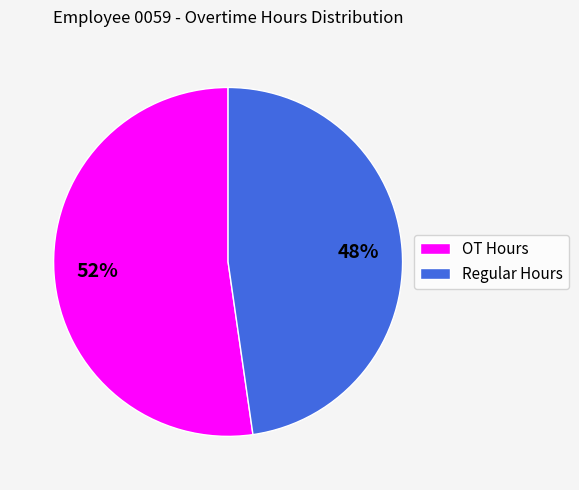

Does any single category account for the majority?

Yes